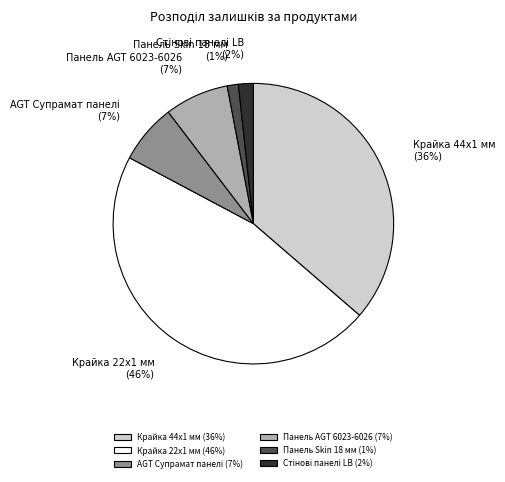

Do Панель Skin 18 мм and Крайка 22x1 мм together represent more than half of the pie?

No